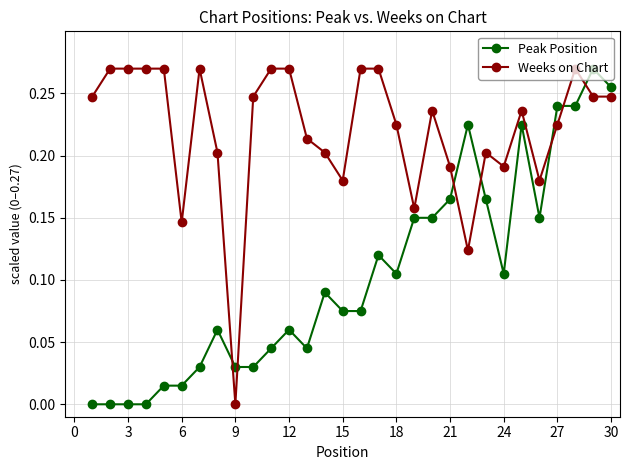

After their last crossing, which series has the higher values: Weeks on Chart or Peak Position?

Peak Position